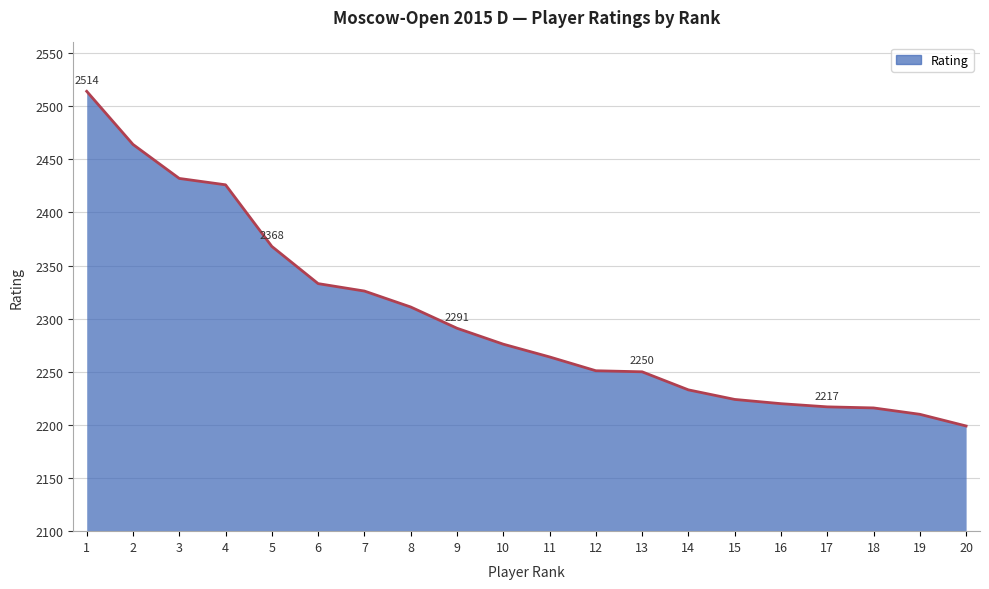

What is the change in value from 11 to 12?

-13